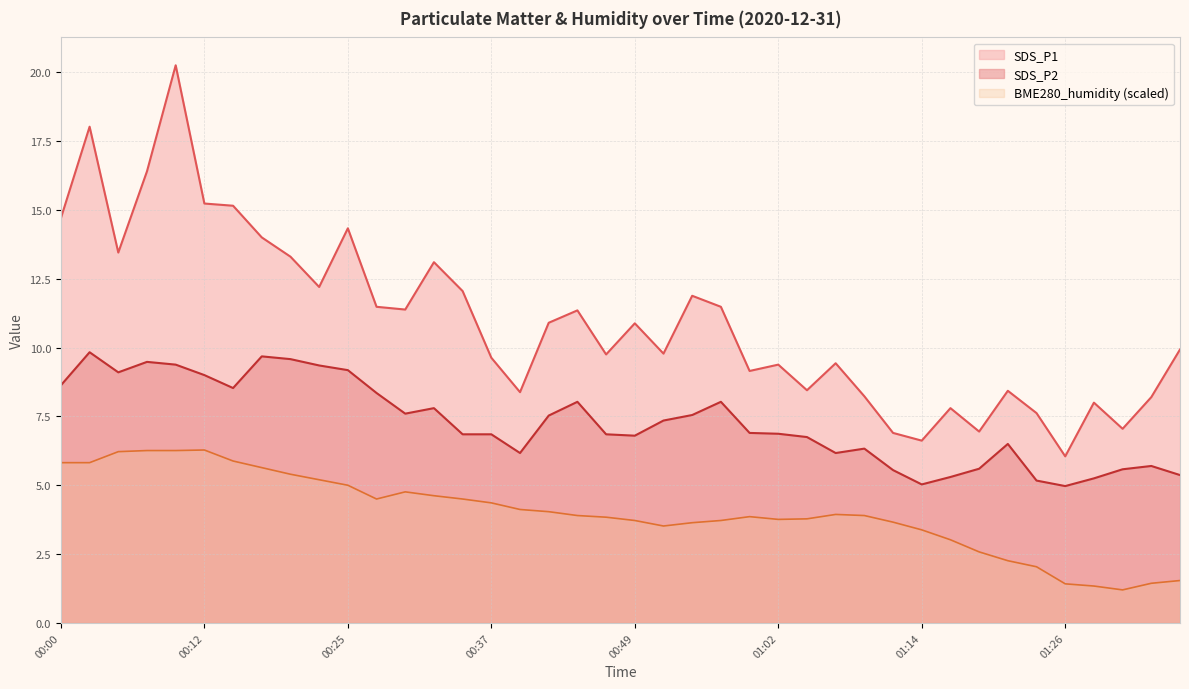

What is the average value of the SDS_P1 series?

10.9